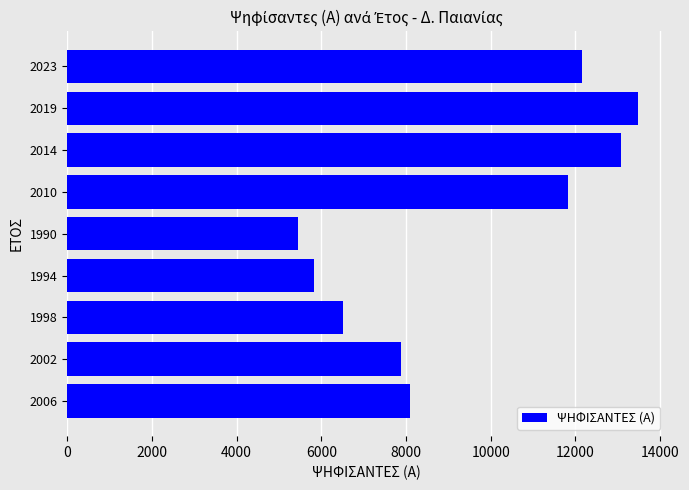

Reading bottom to top, list all the values displayed in this chart.

2006=8095	2002=7887	1998=6514	1994=5823	1990=5449	2010=11819	2014=13086	2019=13477	2023=12156